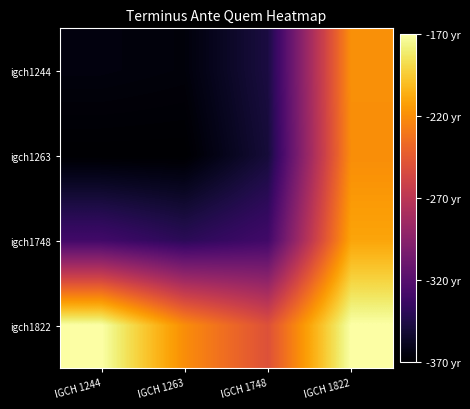

Reading left to right, extract all data points from this chart.

igch1244: IGCH 1244=-365.0	IGCH 1263=-366.2	IGCH 1748=-347.5	IGCH 1822=-218.8
igch1263: IGCH 1244=-370.0	IGCH 1263=-370.0	IGCH 1748=-350.0	IGCH 1822=-220.0
igch1748: IGCH 1244=-330.0	IGCH 1263=-340.0	IGCH 1748=-330.0	IGCH 1822=-210.0
igch1822: IGCH 1244=-170.0	IGCH 1263=-220.0	IGCH 1748=-250.0	IGCH 1822=-170.0